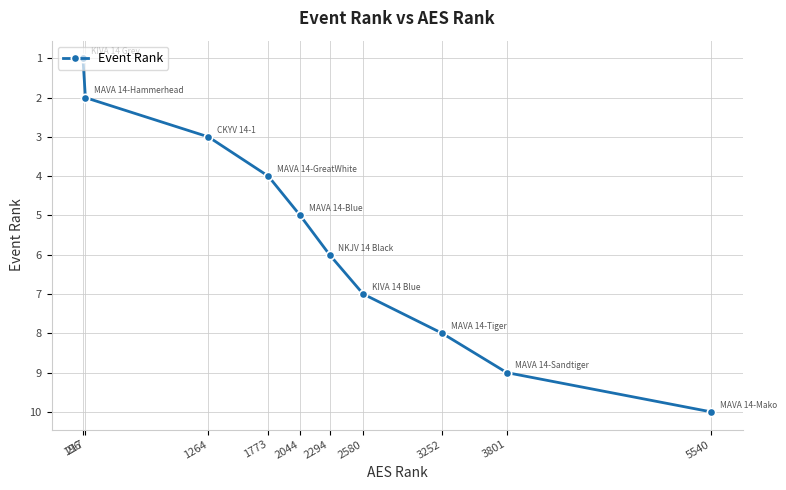

Rank the categories by value from lowest to highest.

196, 217, 1264, 1773, 2044, 2294, 2580, 3252, 3801, 5540